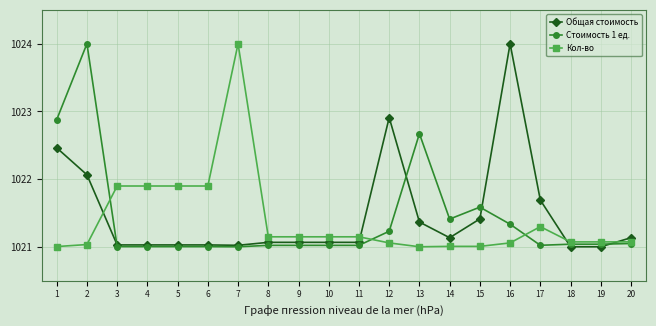

True or false: Стоимость 1 ед. and Кол-во intersect in this chart.

True